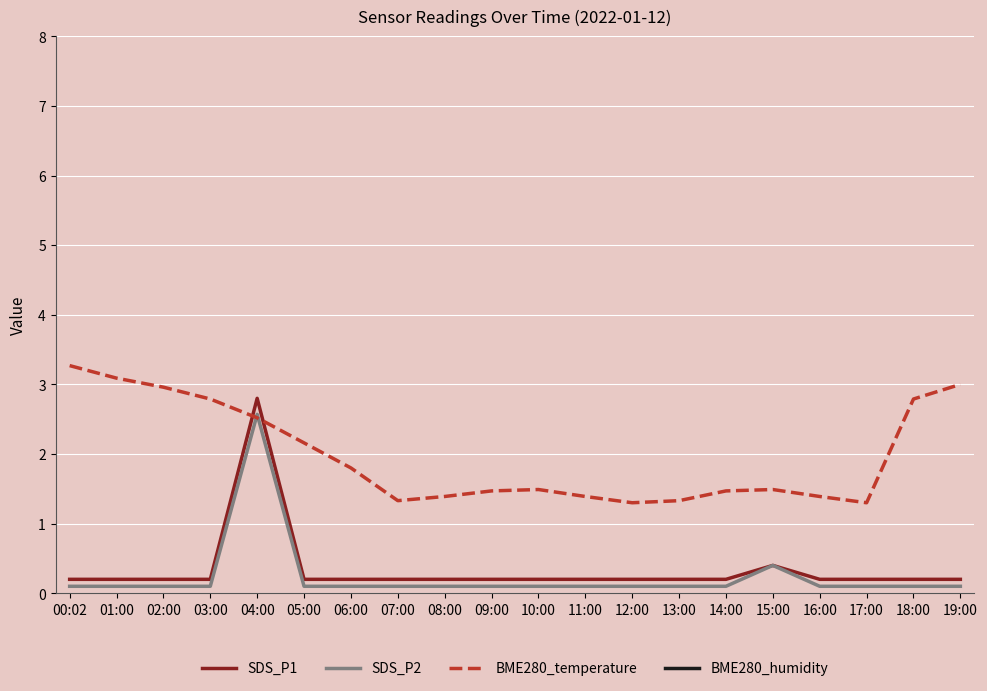

What is the sum of the SDS_P2 values at 19:00 and 05:00?

0.2